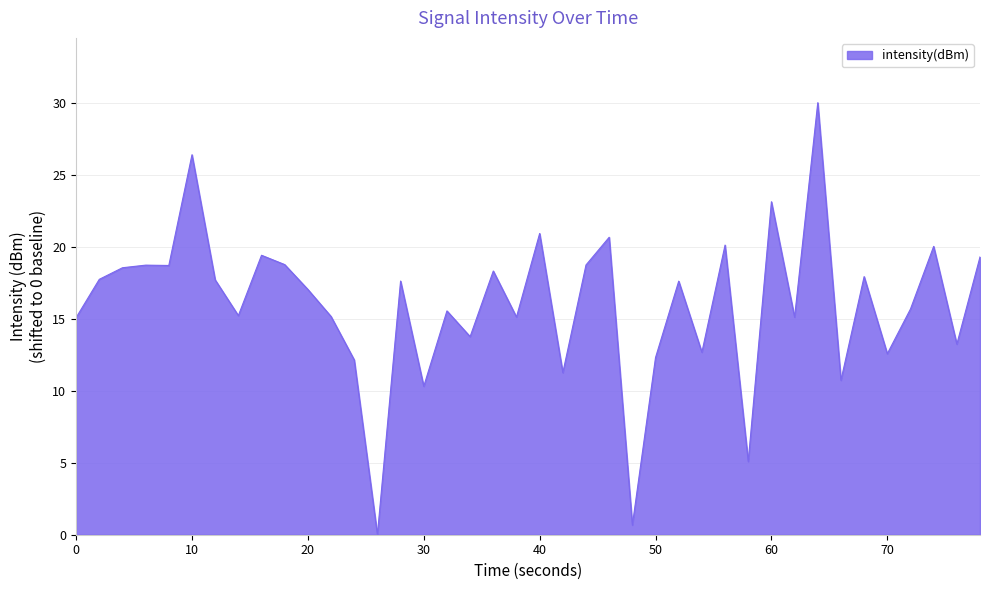

What is the difference between the maximum and minimum values?

30.0